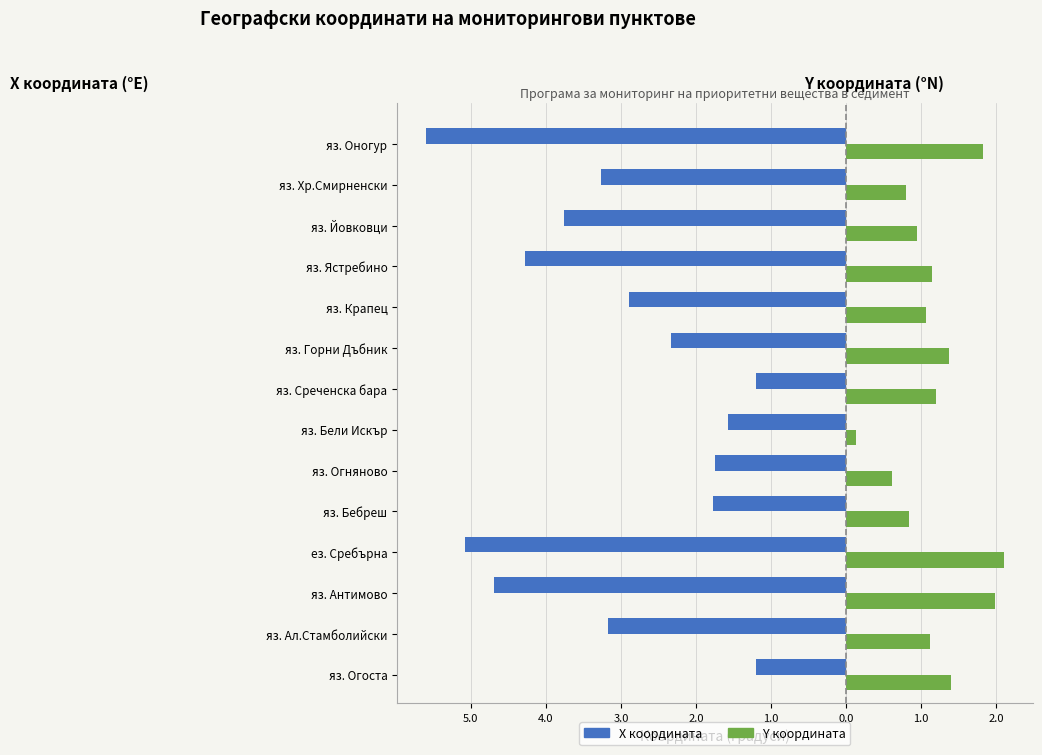

Reading left to right, what are all the values shown in this chart?

X координата: -1.2	-3.2	-4.7	-5.1	-1.8	-1.7	-1.6	-1.2	-2.3	-2.9	-4.3	-3.8	-3.3	-5.6
Y координата: 1.4	1.1	2.0	2.1	0.8	0.6	0.1	1.2	1.4	1.1	1.2	0.9	0.8	1.8